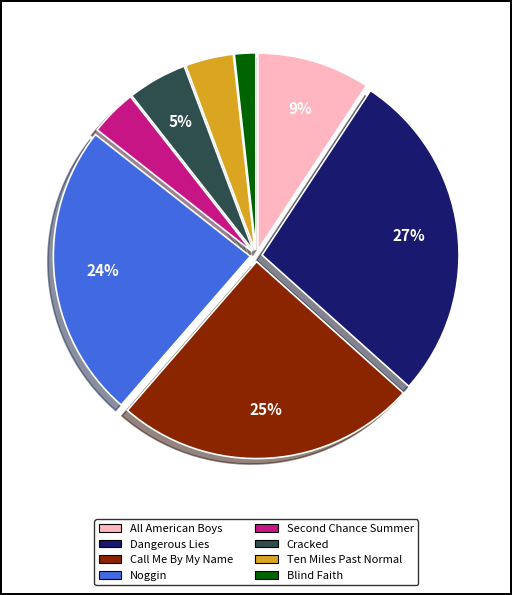

What percentage is the Noggin slice, to the nearest percent?

24%